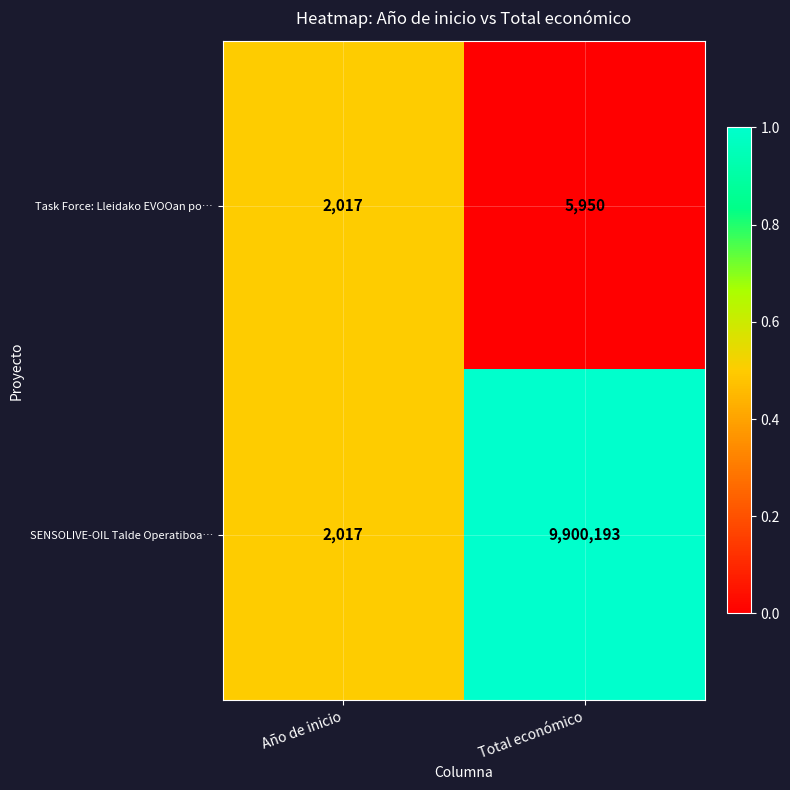

The Task Force: Lleidako EVOOan po… series shows 5950 at Total económico. True or false?

True